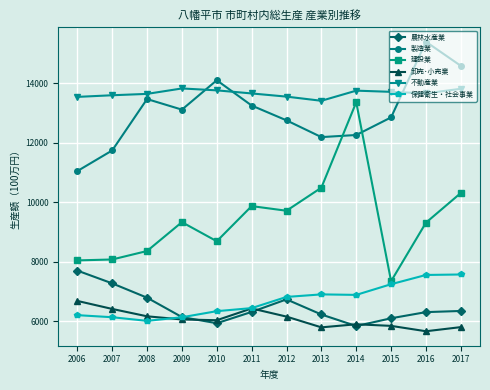

Read the 保健衛生・社会事業 value at 2008, to the nearest 100.

6000